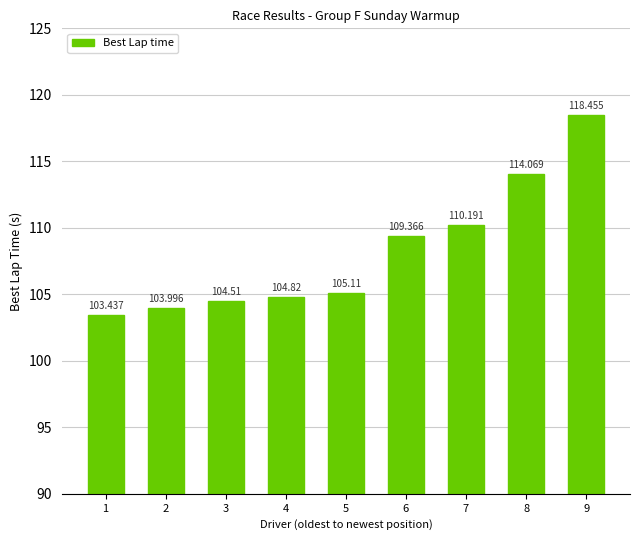

Is it true that the value at 1 is 46.3?

False